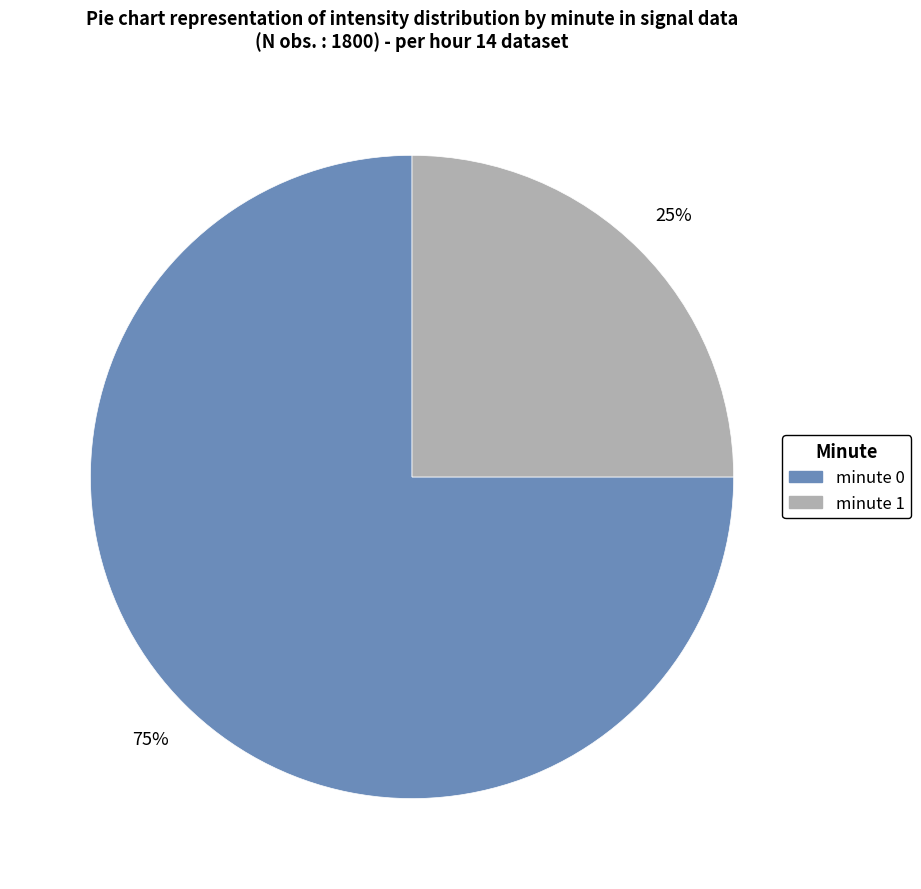

What is the largest slice in the pie chart?

minute 0